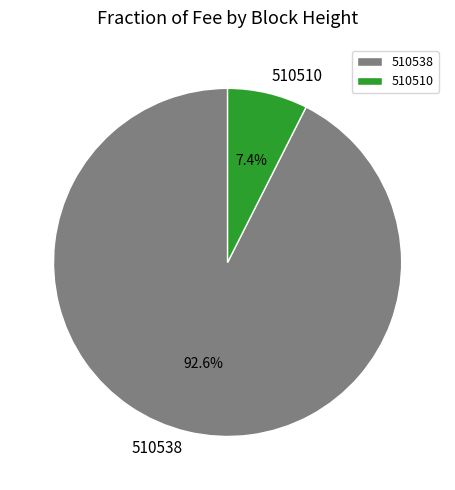

Does 510510 represent more than half of the total?

No